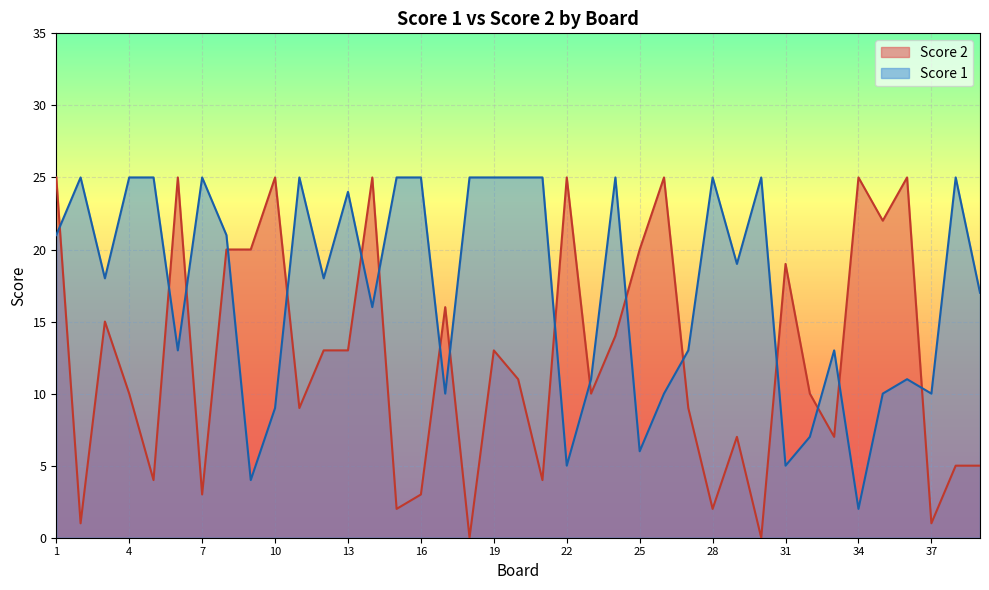

Reading left to right, extract all data points from this chart.

Score 1: 21	25	18	25	25	13	25	21	4	9	25	18	24	16	25	25	10	25	25	25	25	5	11	25	6	10	13	25	19	25	5	7	13	2	10	11	10	25	17
Score 2: 25	1	15	10	4	25	3	20	20	25	9	13	13	25	2	3	16	0	13	11	4	25	10	14	20	25	9	2	7	0	19	10	7	25	22	25	1	5	5